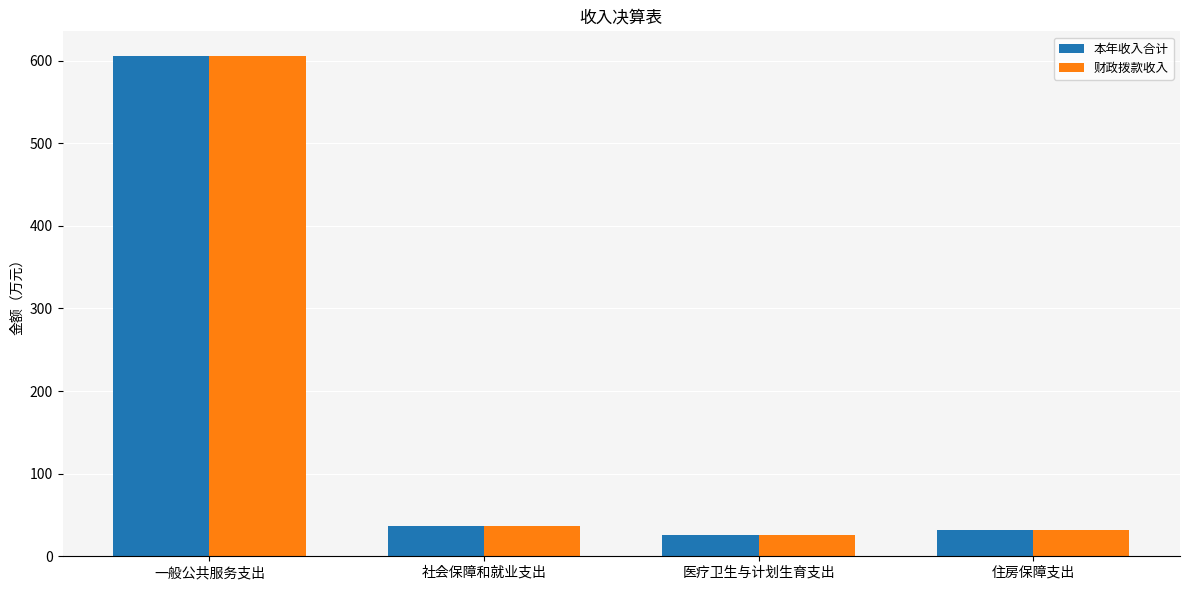

What is the difference between the maximum and minimum values in the 财政拨款收入 series?

579.5